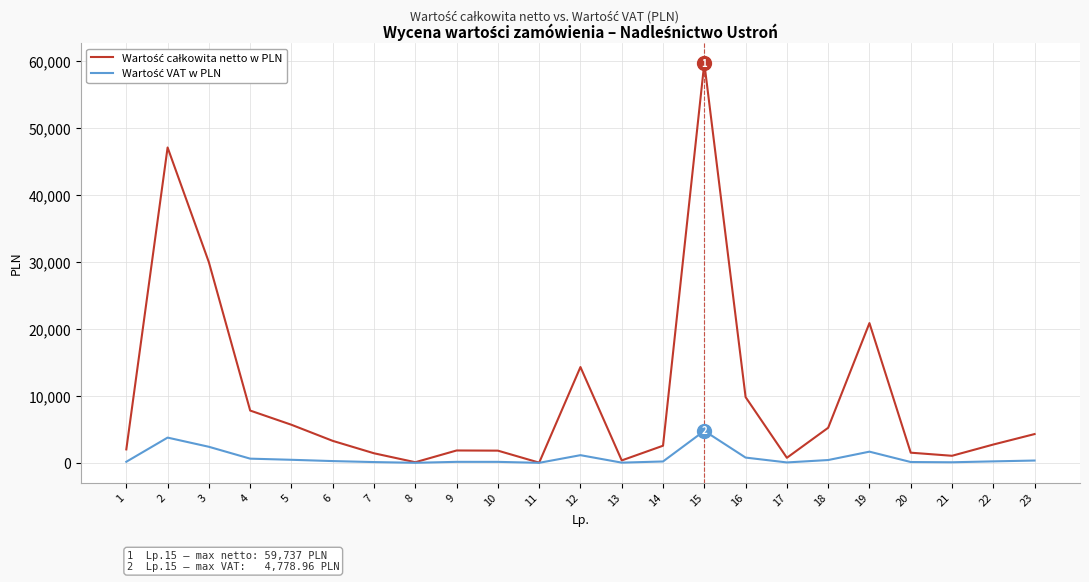

What is the greatest value displayed?

59737.0